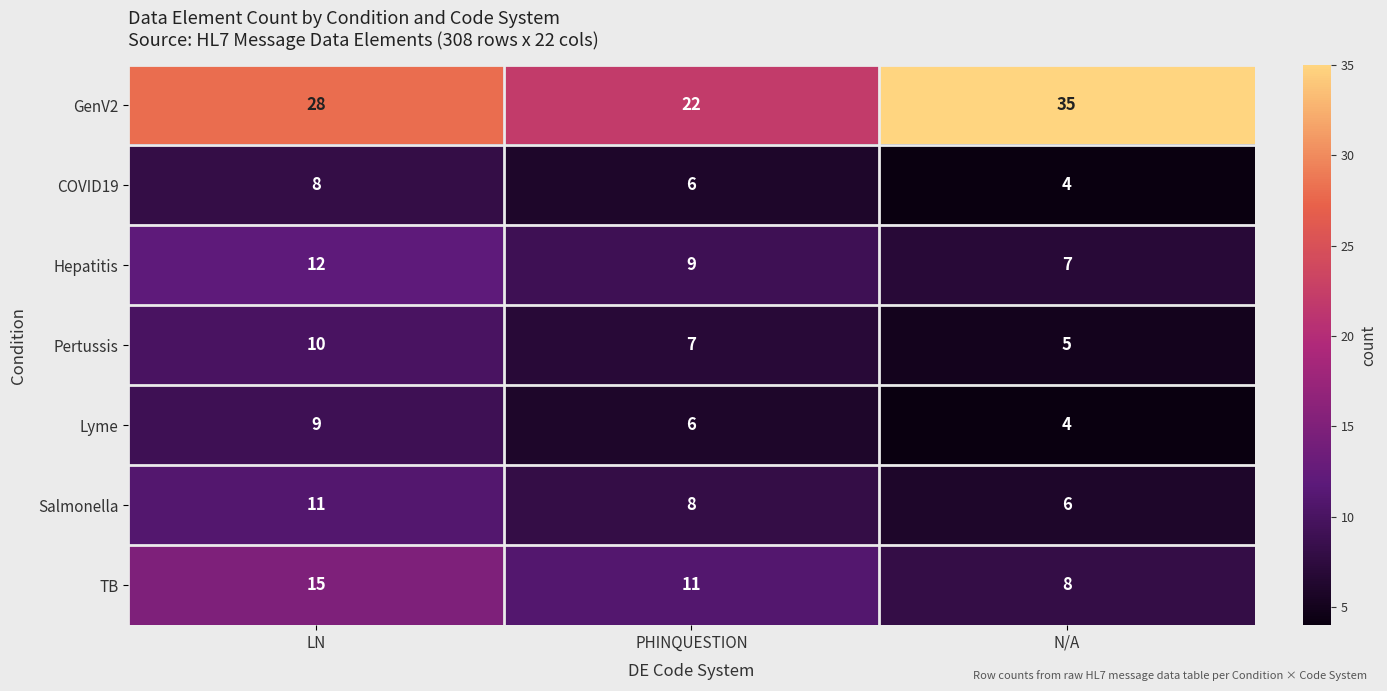

At which category does the chart reach its peak across all series?

N/A